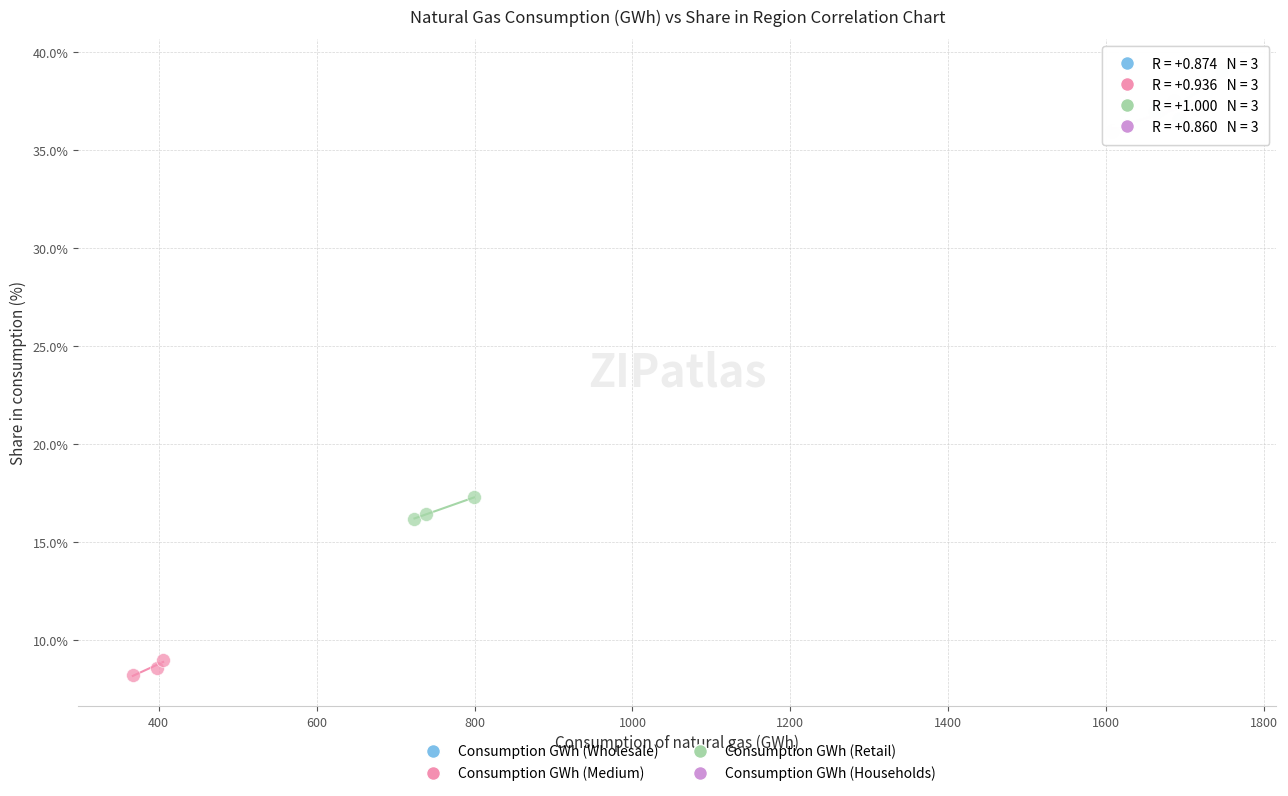

Which series contains the highest Y value?

Consumption GWh (Wholesale)